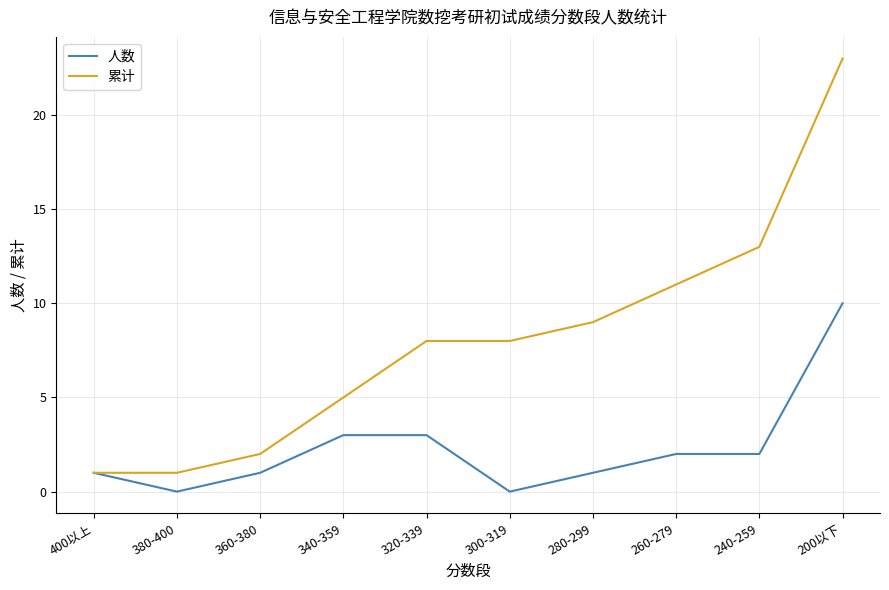

The value of 人数 at 260-279 is 2. True or false?

True